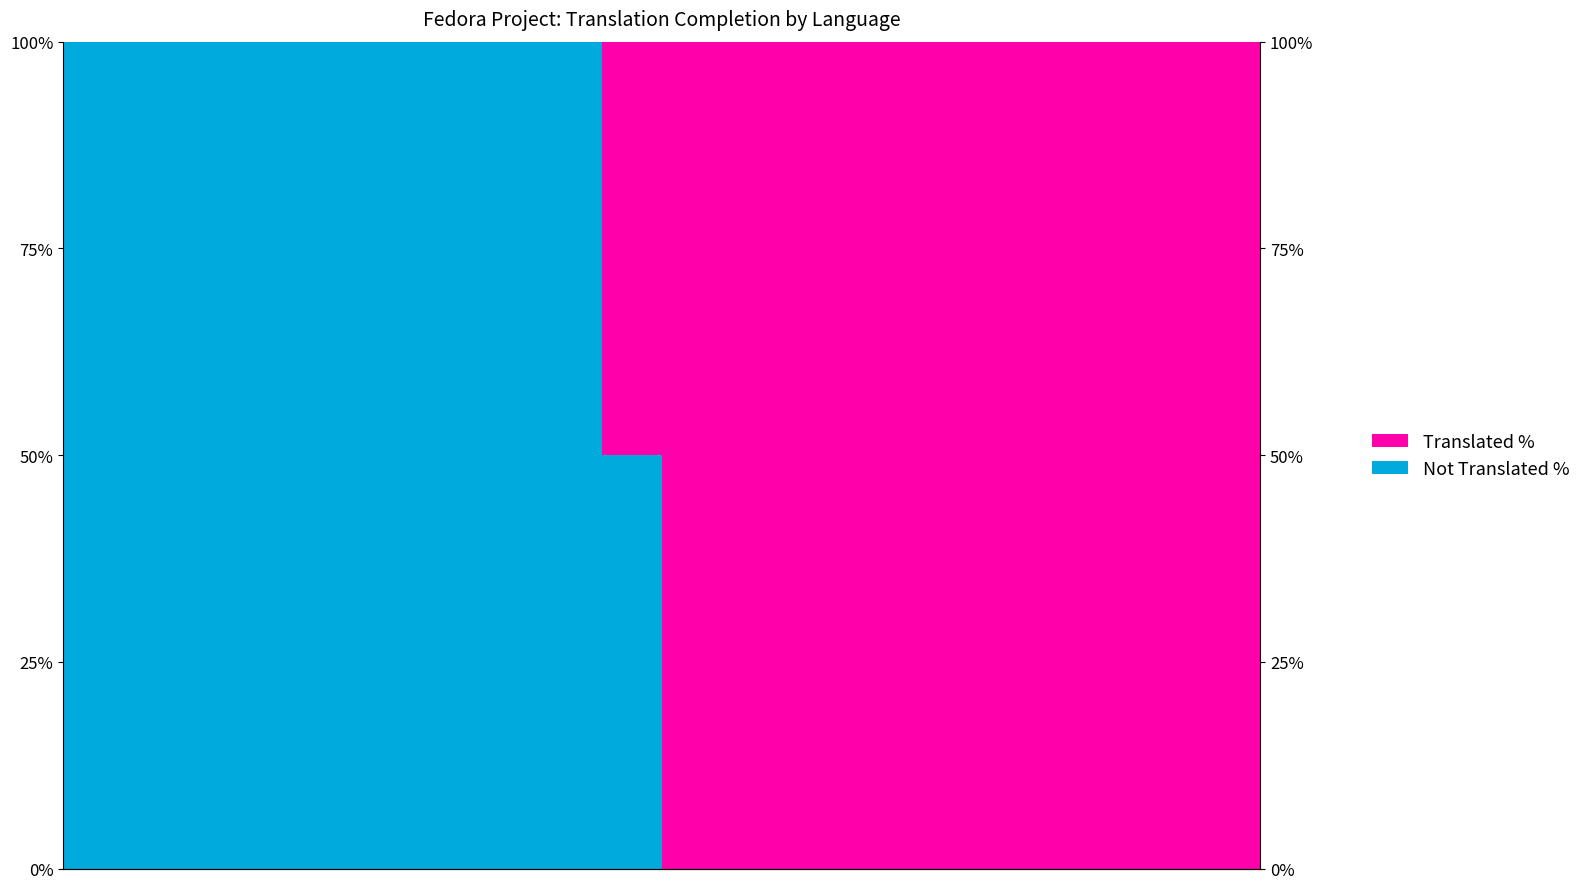

Reading left to right, what are all the values shown in this chart?

Not Translated %: 0=100	1=100	2=100	3=100	4=100	5=100	6=100	7=100	8=100	9=50	10=0	11=0	12=0	13=0	14=0	15=0	16=0	17=0	18=0	19=0
Translated %: 0=0	1=0	2=0	3=0	4=0	5=0	6=0	7=0	8=0	9=50	10=100	11=100	12=100	13=100	14=100	15=100	16=100	17=100	18=100	19=100